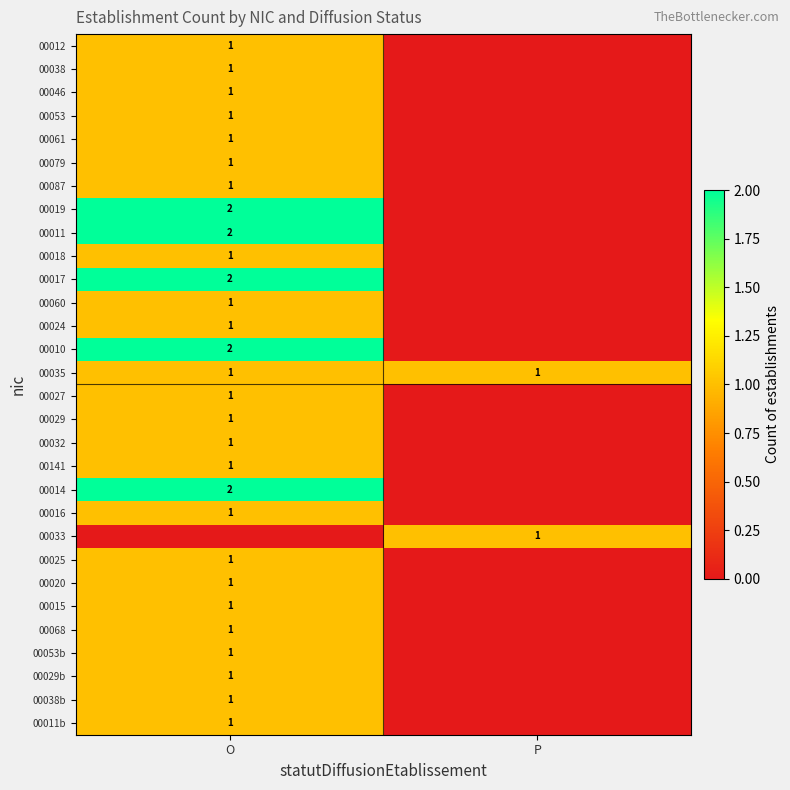

Is it true that 00011 equals 2 at O?

True